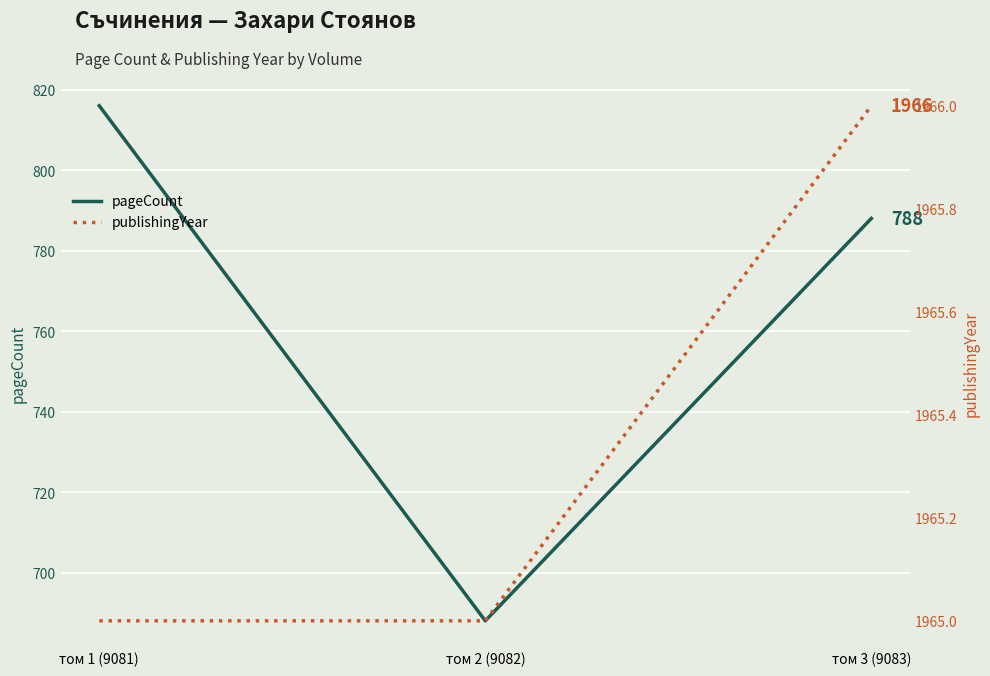

Between том 2 (9082) and том 1 (9081), which is larger?

том 1 (9081)